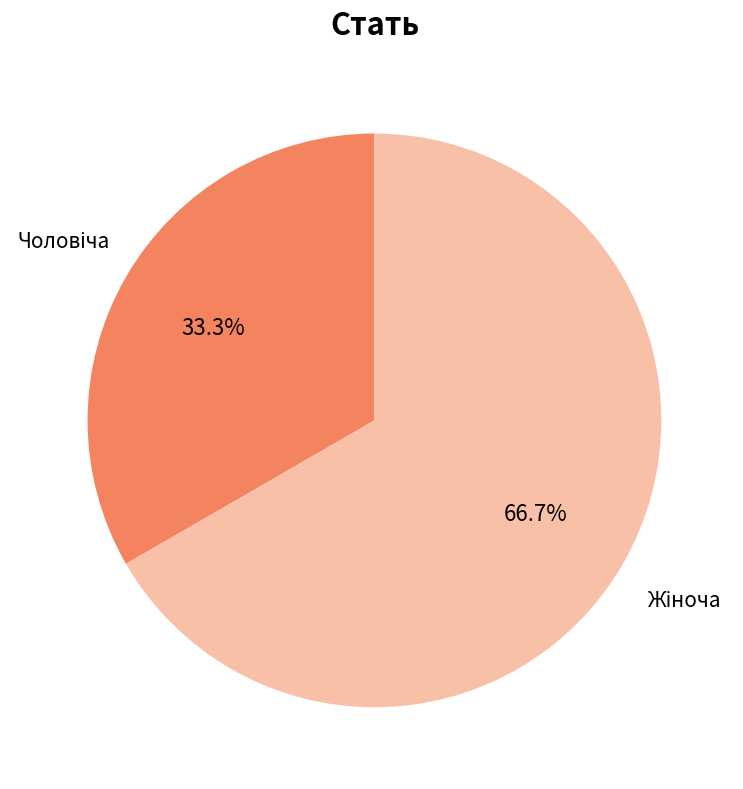

How many slices are in this pie chart?

2